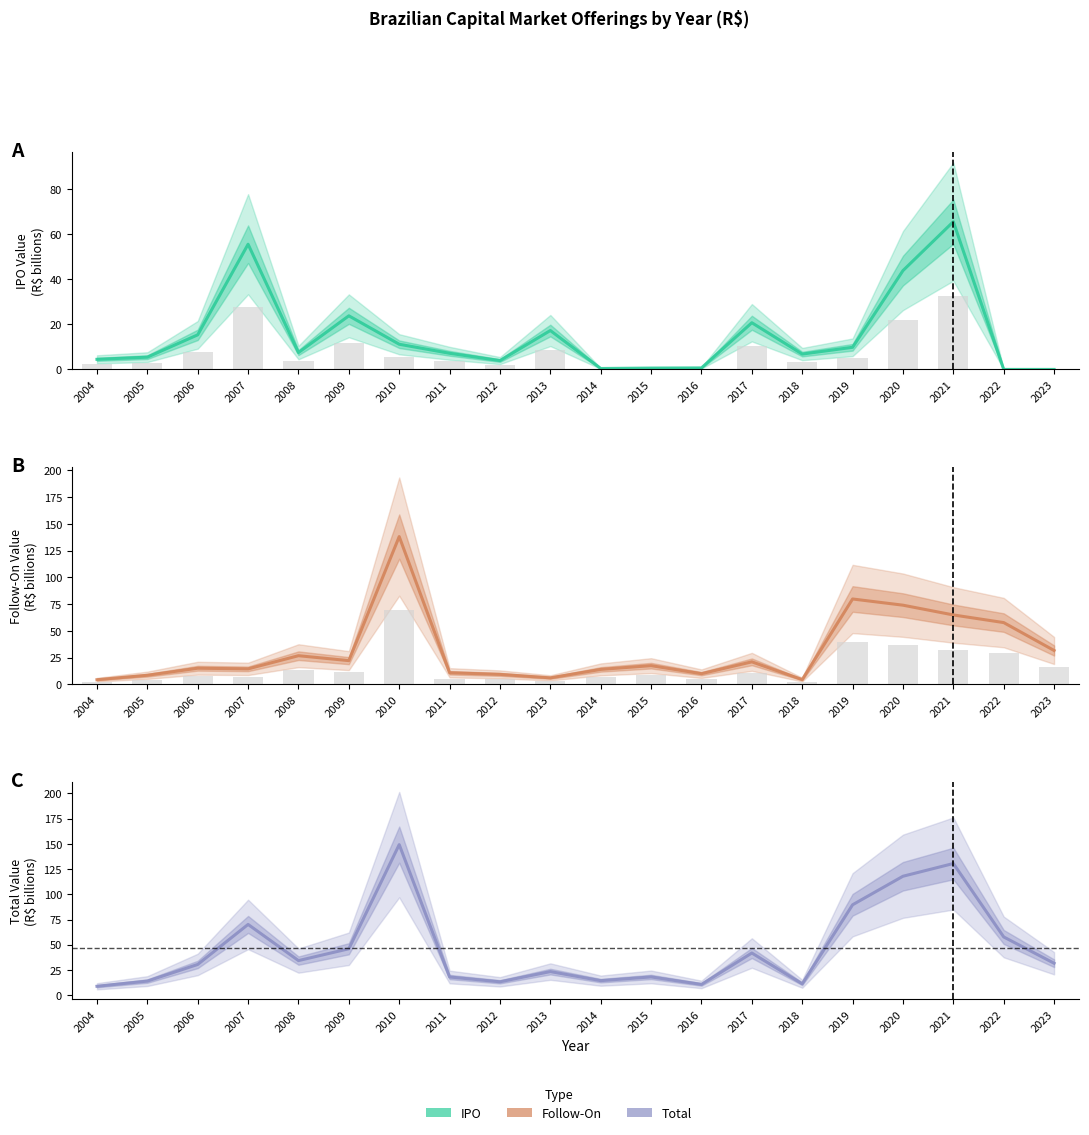

What is the value of the IPO bar at the 15th from the left?

6.8